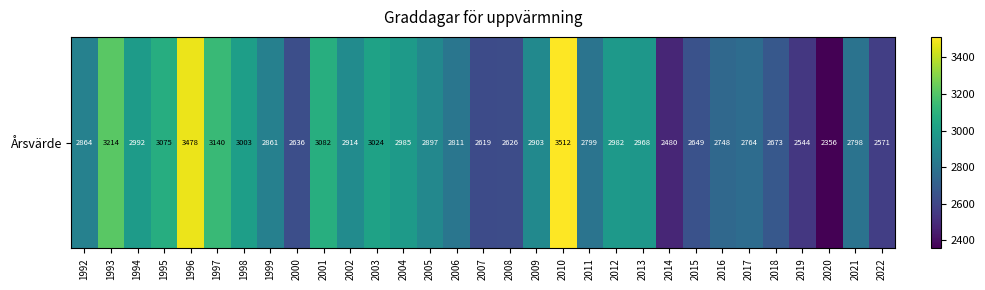

How many values are below 2863?

15